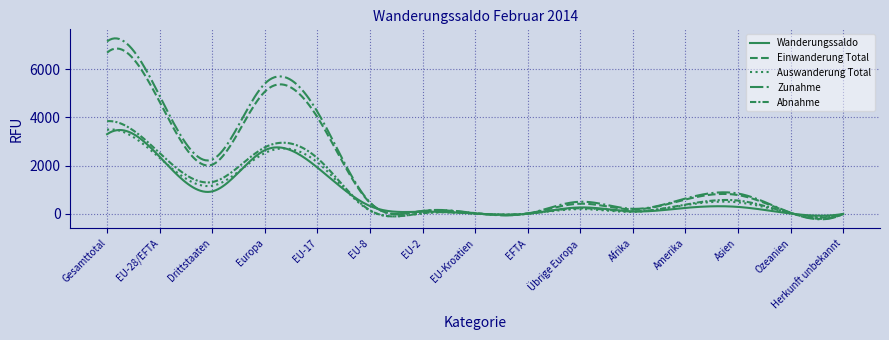

At how many categories does at least one series exceed 6343?

1